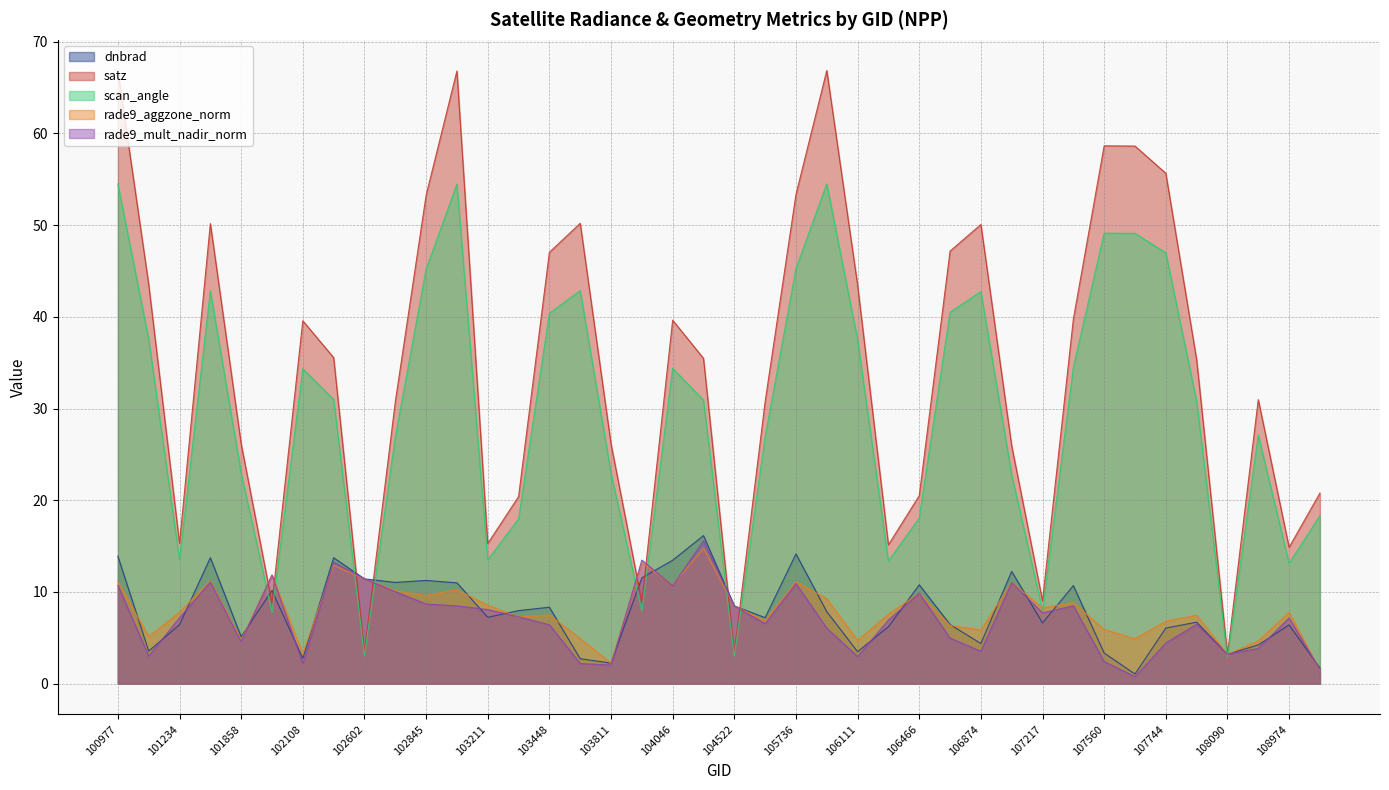

Where does the satz series first go above 35?

100977